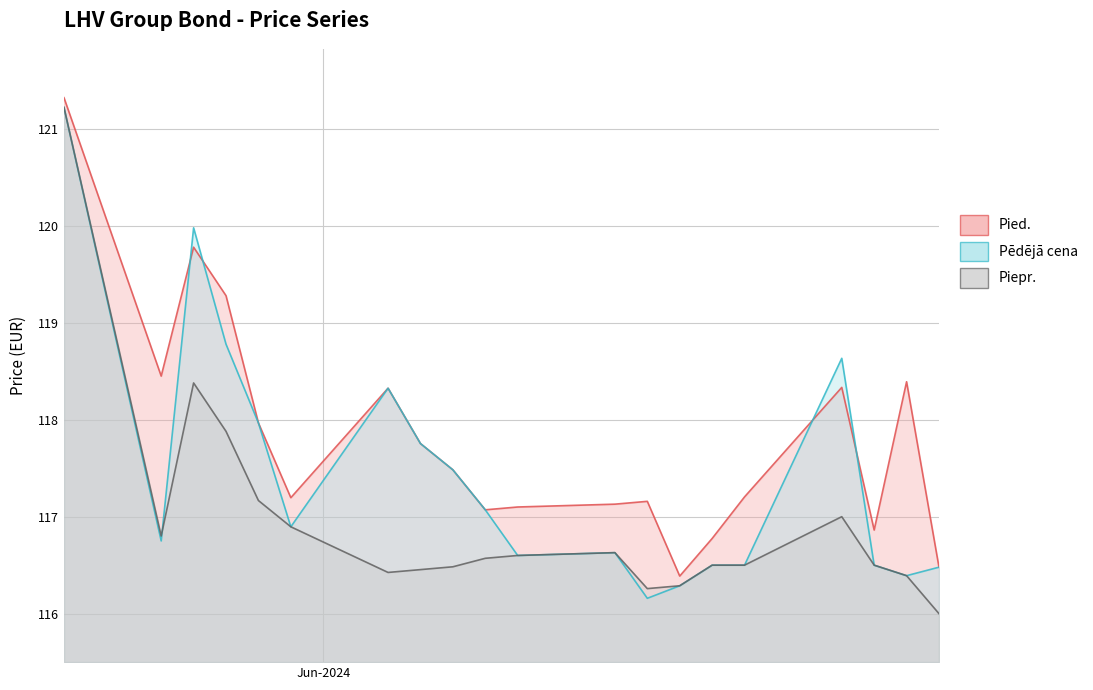

What is the highest value of the Pied. series?

121.3